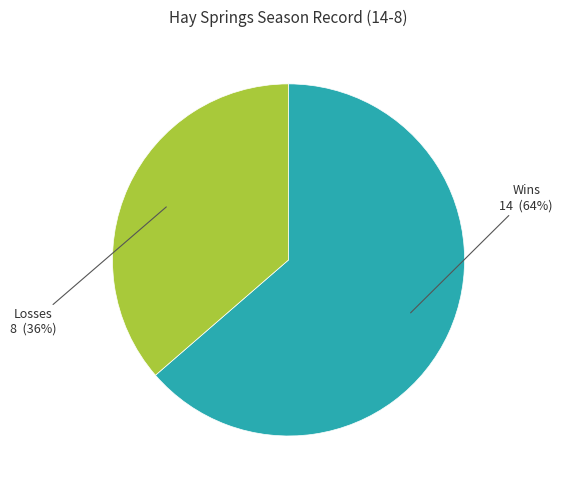

To the nearest percent, what is the average slice percentage?

50%